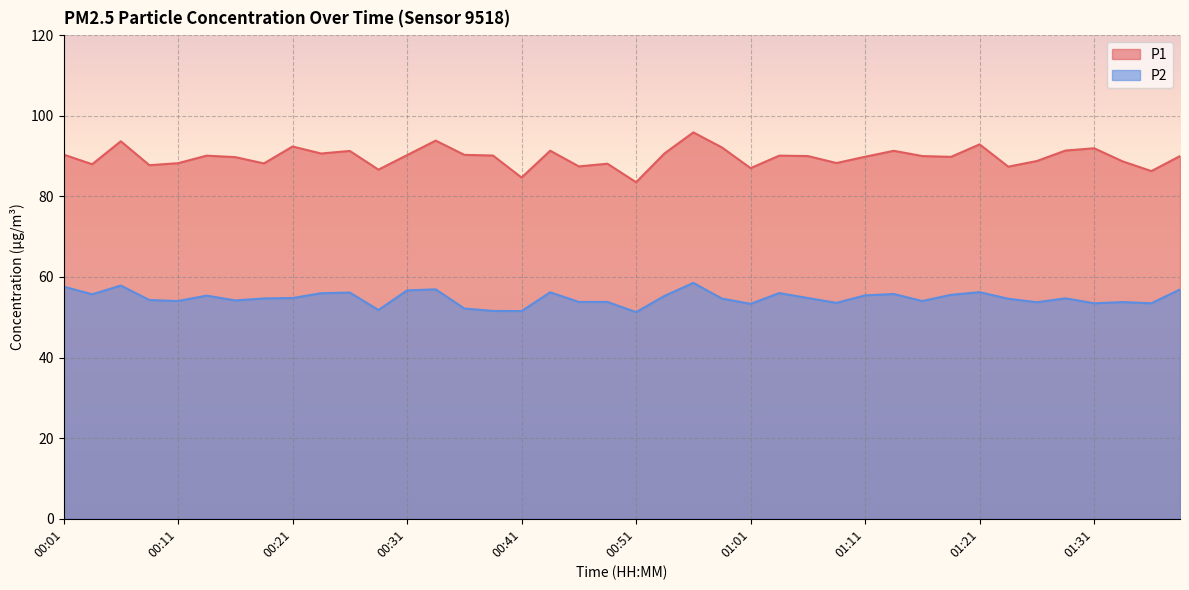

Rank the series by their maximum value, from lowest to highest.

P2, P1